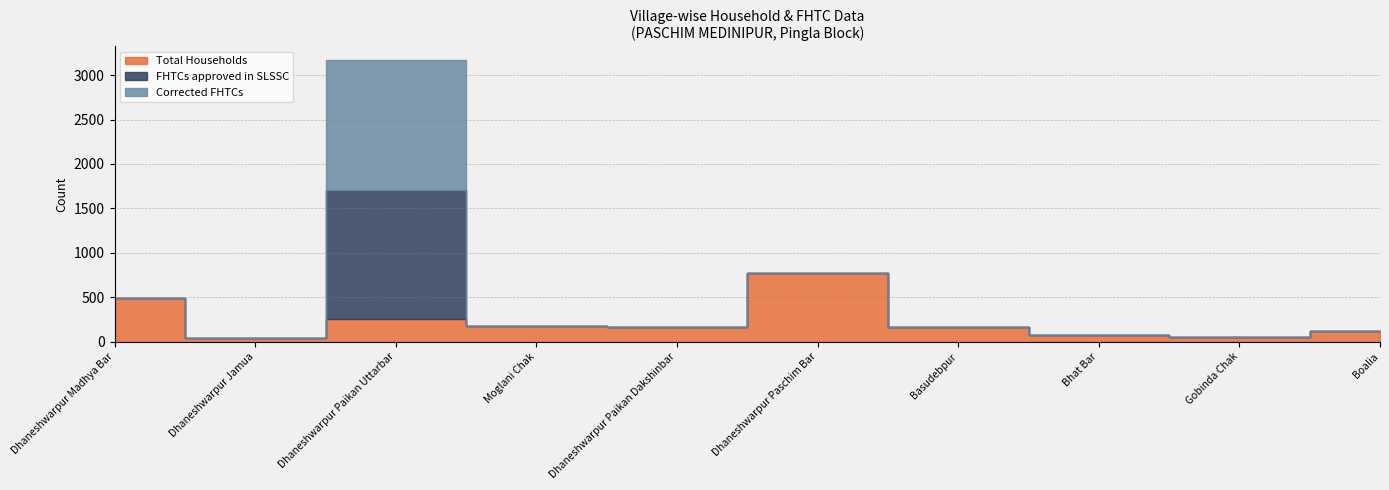

Reading left to right, list all the values displayed in this chart.

Total Households: 496	46	250	179	160	772	163	77	50	117
FHTCs approved in SLSSC: 0	0	1457	0	0	0	0	0	0	0
Corrected FHTCs: 0	0	1457	0	0	0	0	0	0	0